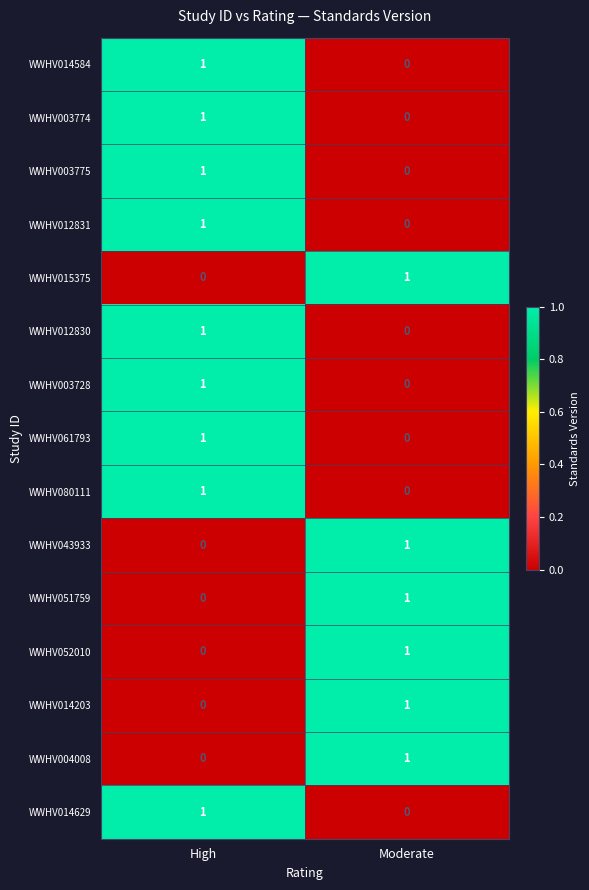

What is the total value across all series at High?

9